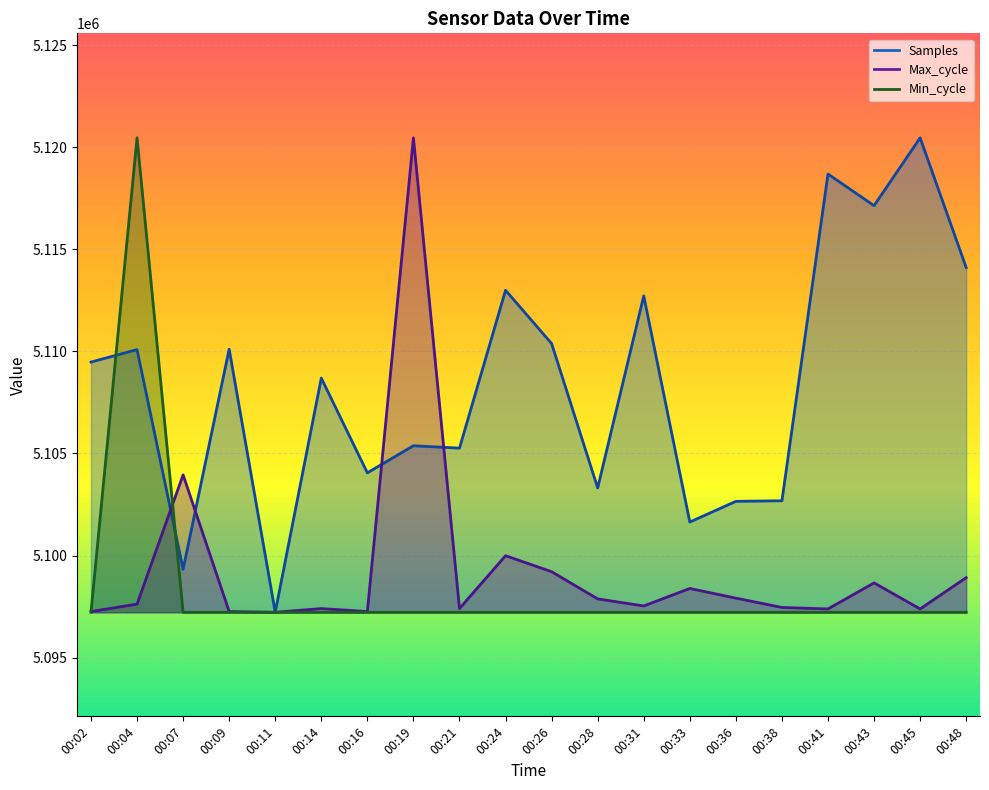

Reading left to right, extract all data points from this chart.

Samples: 5109479.0	5110089.0	5099325.0	5110109.0	5097220.0	5108694.0	5104052.0	5105379.0	5105262.0	5112997.0	5110385.0	5103313.0	5112721.0	5101641.0	5102655.0	5102684.0	5118690.0	5117141.0	5120463.0	5114108.0
Max_cycle: 5097256.5	5097621.4	5103952.1	5097256.5	5097220.0	5097402.4	5097256.5	5120463.0	5097402.4	5099993.1	5099208.6	5097876.8	5097530.1	5098387.6	5097913.3	5097457.2	5097384.2	5098661.3	5097384.2	5098916.7
Min_cycle: 5097220.0	5120463.0	5097220.0	5097220.0	5097220.0	5097220.0	5097220.0	5097220.0	5097220.0	5097220.0	5097220.0	5097220.0	5097220.0	5097220.0	5097220.0	5097220.0	5097220.0	5097220.0	5097220.0	5097220.0